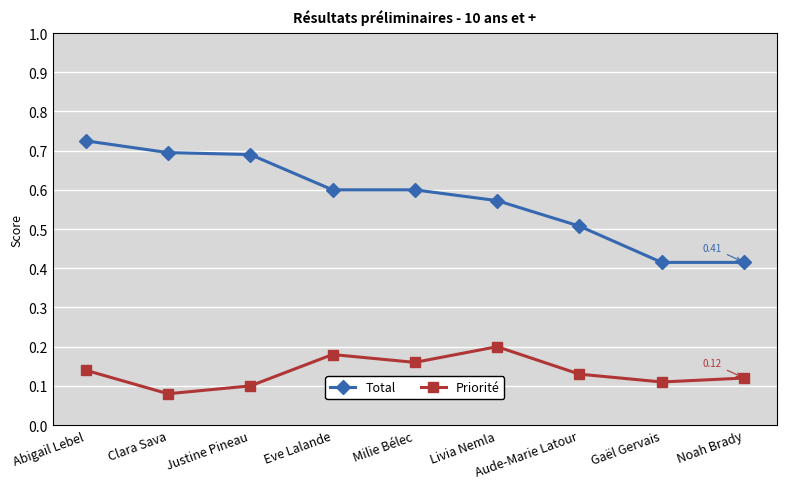

List the series in order of their peak value, highest first.

Total, Priorité